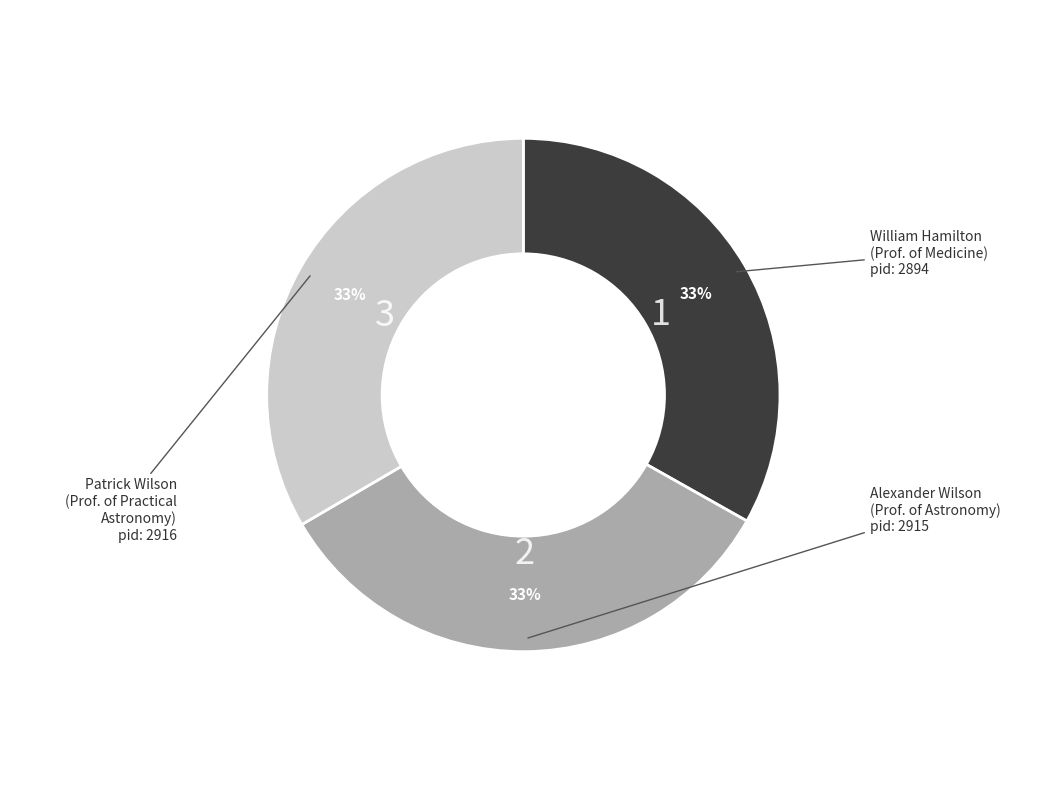

Is there any slice that represents more than half of the pie?

No